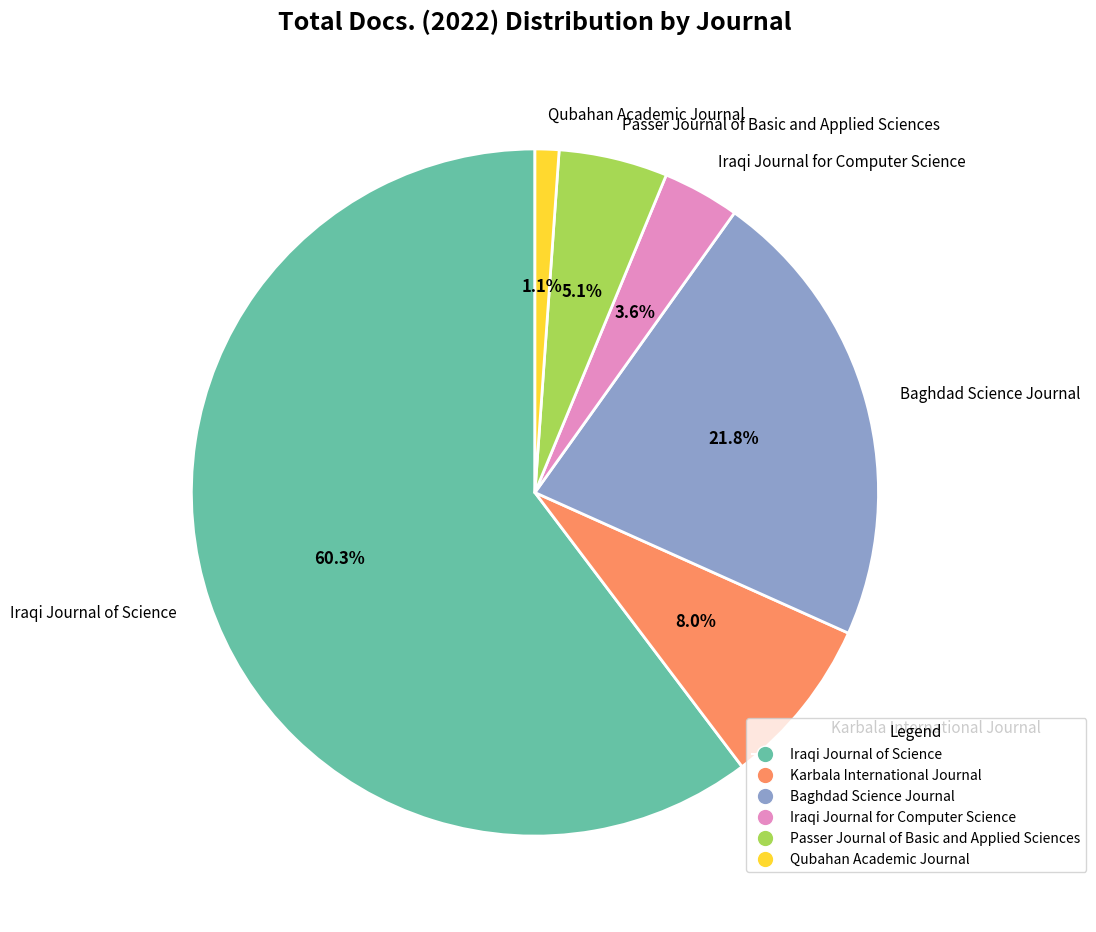

Which slice represents more than half of the pie?

Iraqi Journal of Science